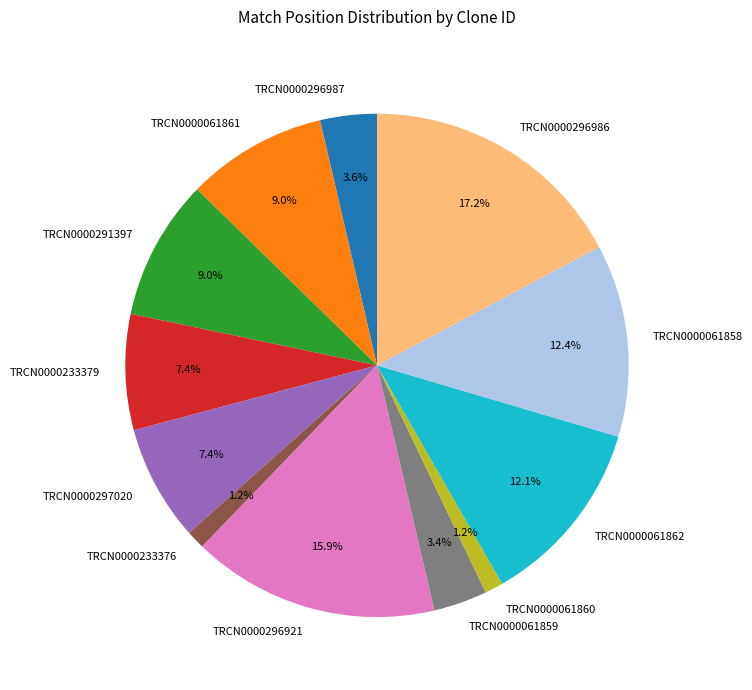

What is the largest slice in the pie chart?

TRCN0000296986